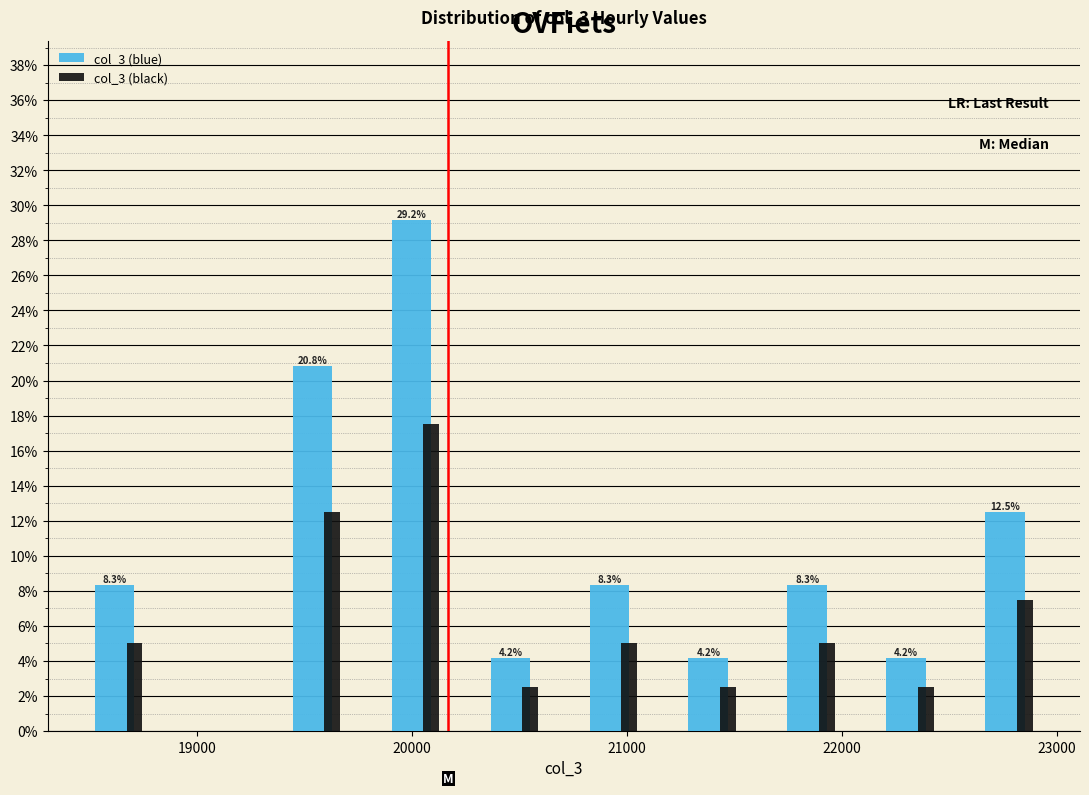

In the col_3 (black) series, which range on the x-axis has the tallest bar?

19800 to 20300